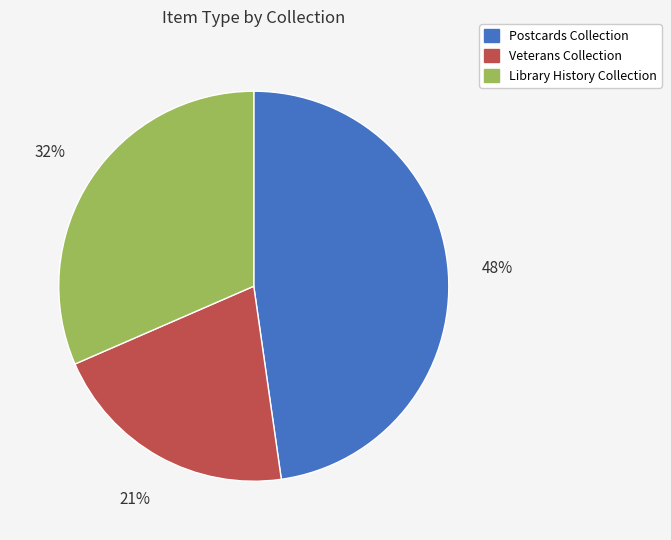

Does any single category account for the majority?

No